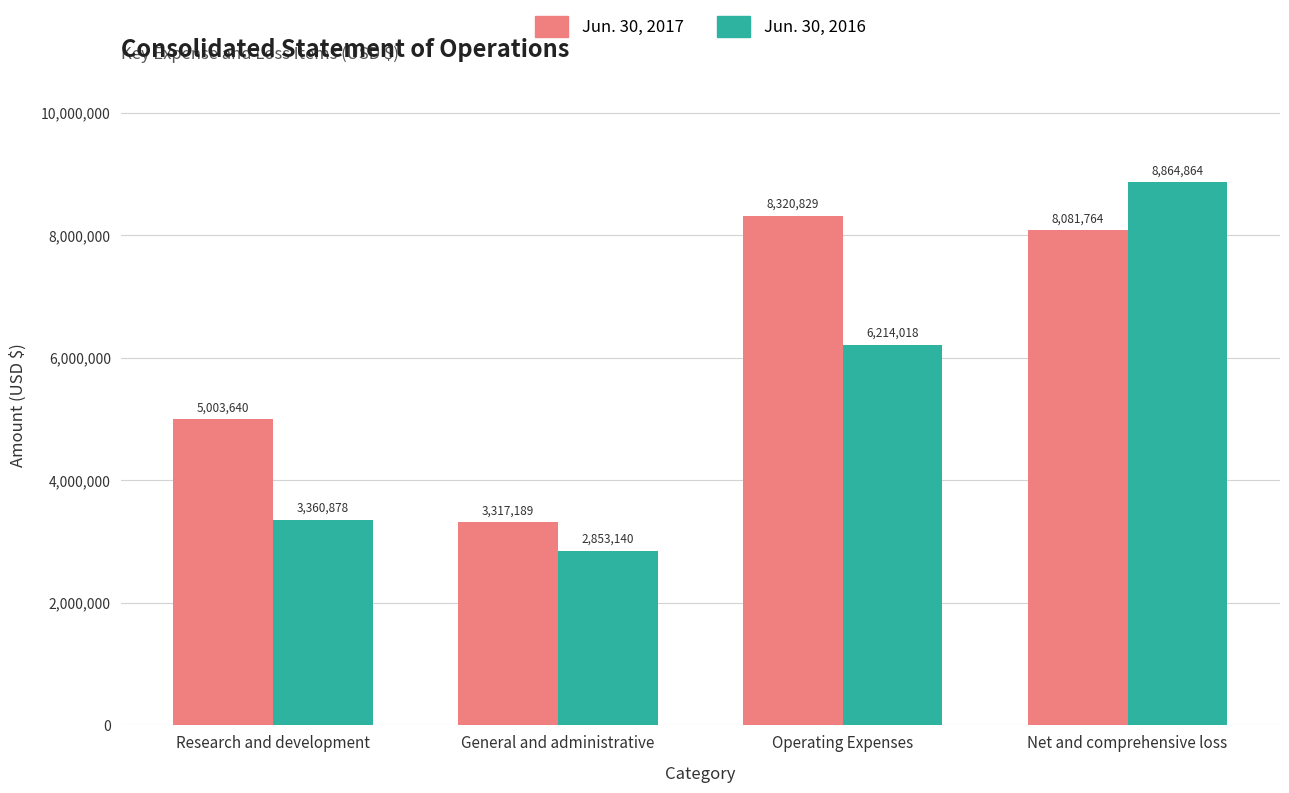

True or false: Jun. 30, 2017 has a value of 2998370 at Net and comprehensive loss.

False